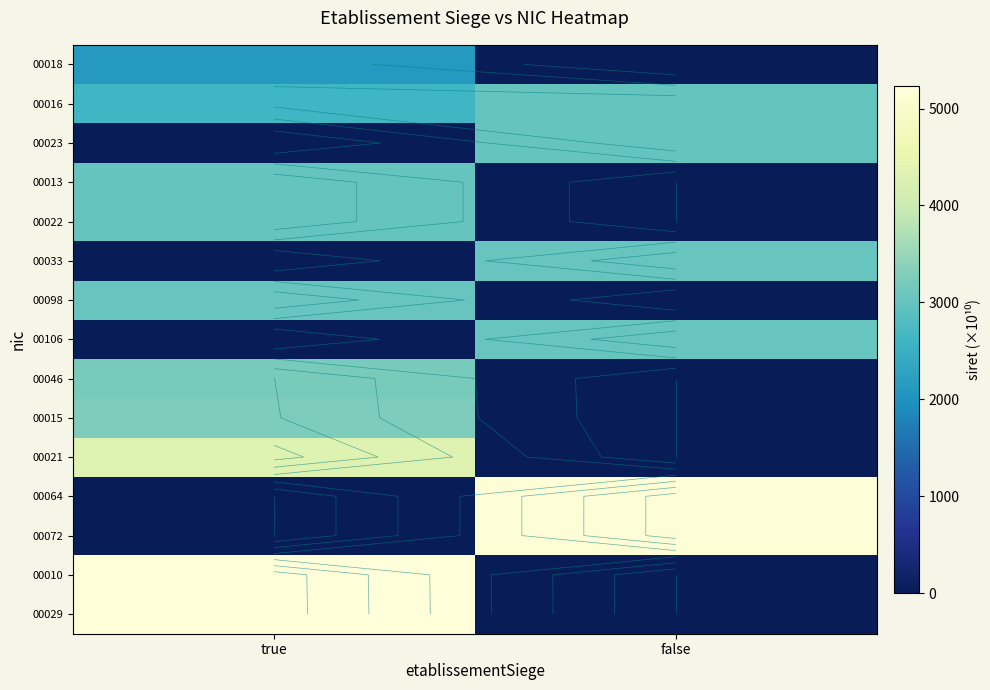

How many data points in 00018 are less than 2118?

1